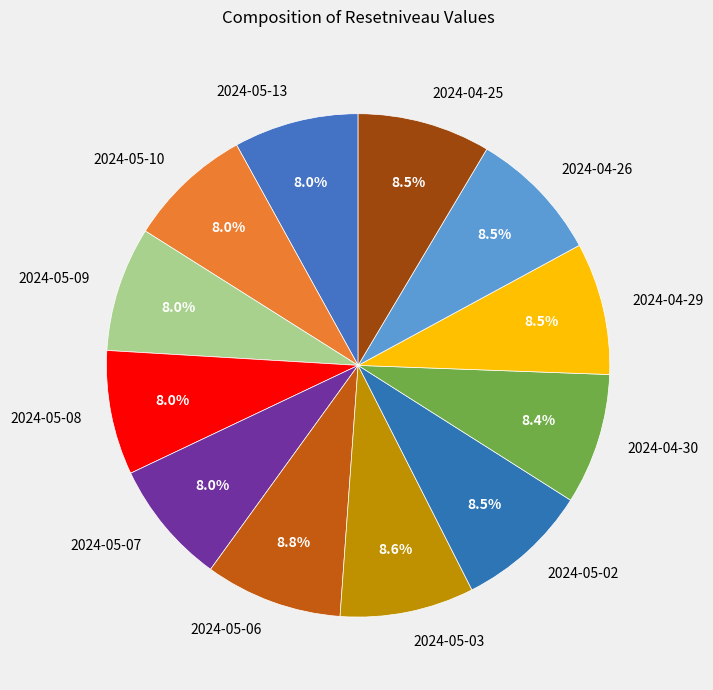

What percentage is NOT represented by 2024-05-07?

92.0%